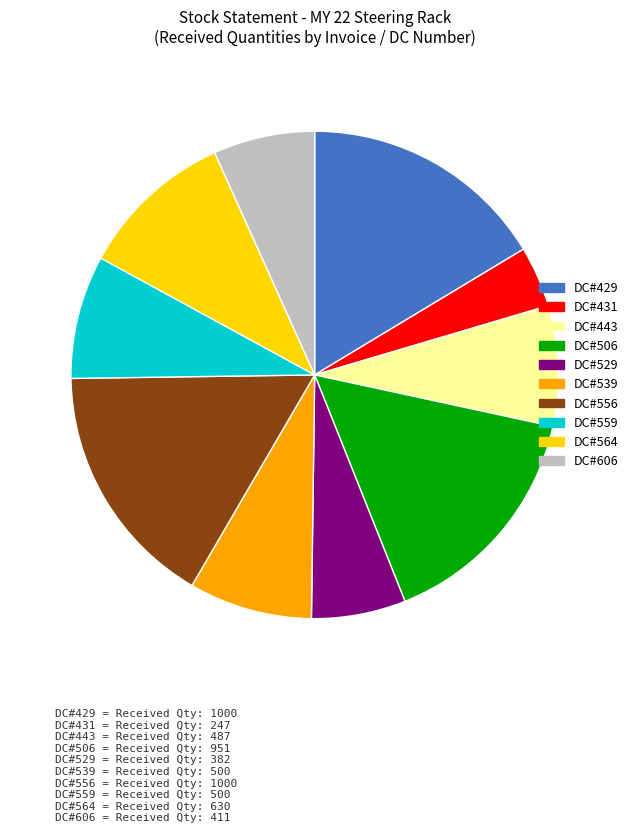

Is DC#556 the majority of the pie?

No